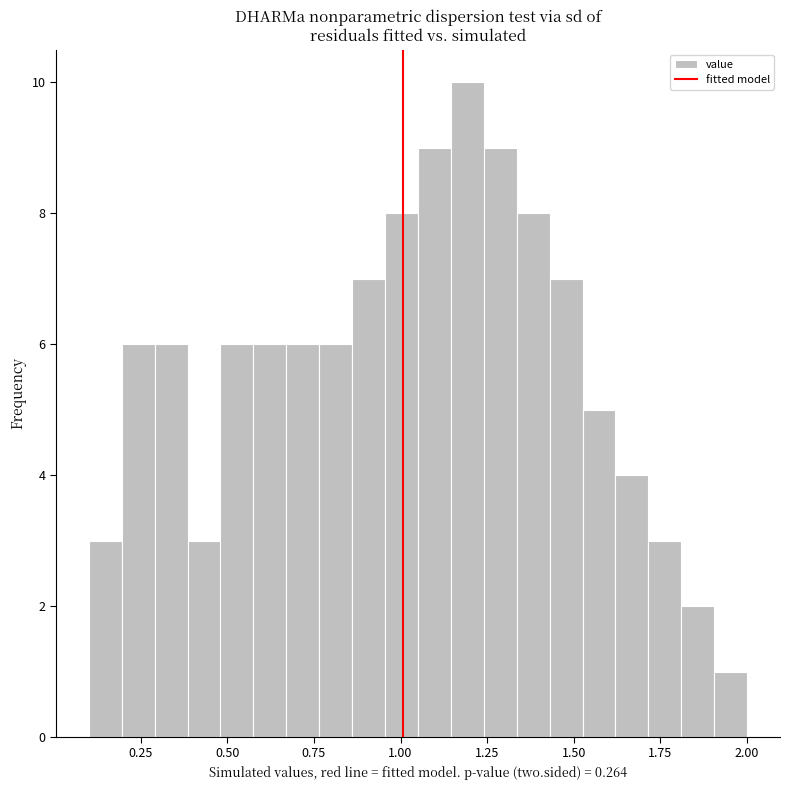

Around what value on the x-axis is the tallest bar? Give the approximate position of its centre, as read against the axis.

1.20